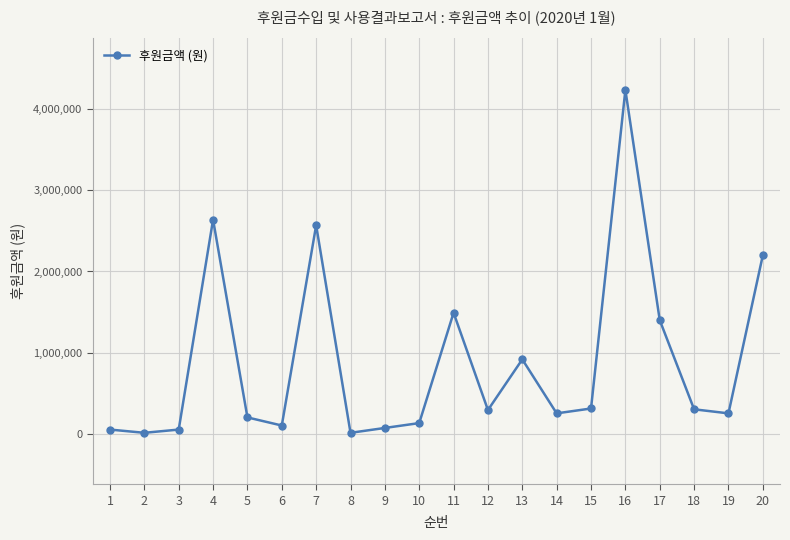

True or false: the data shows 310000 at 15.

True